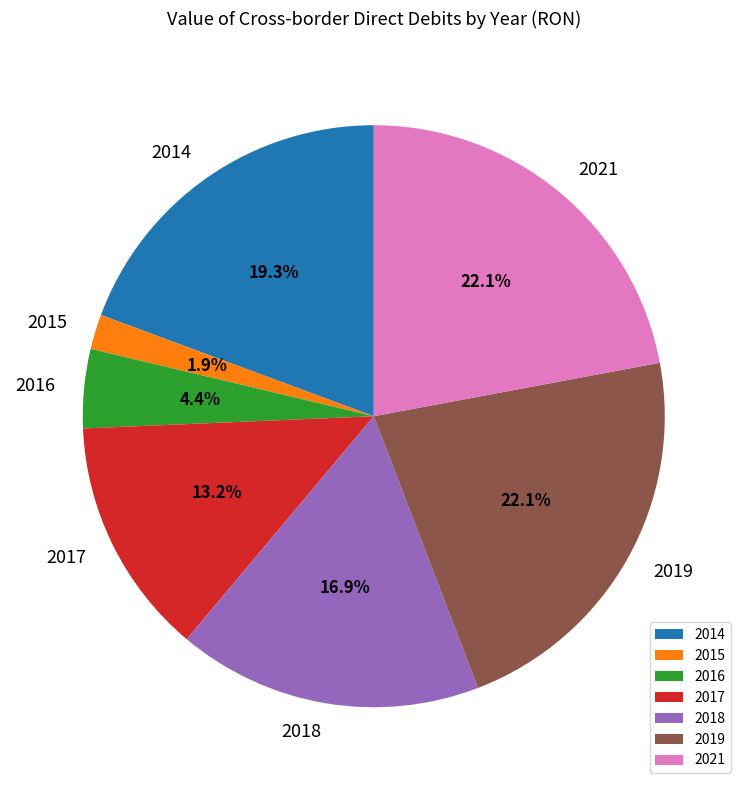

Between 2014 and 2016, which is larger?

2014